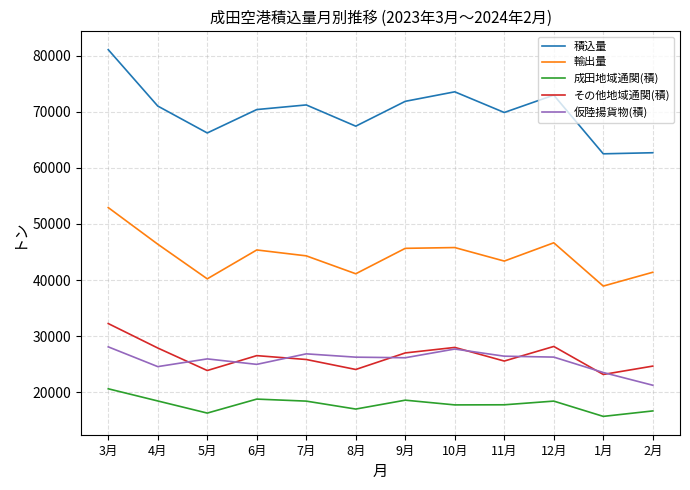

What is the sum of all 成田地域通関(積) values?

214912